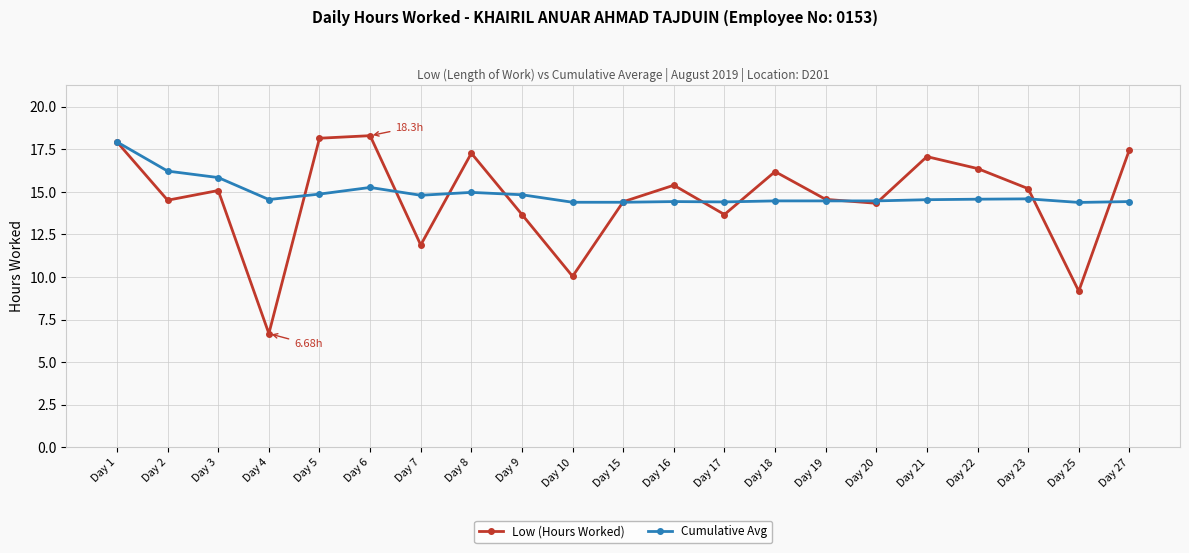

At which label does Cumulative Avg reach its peak?

Day 1